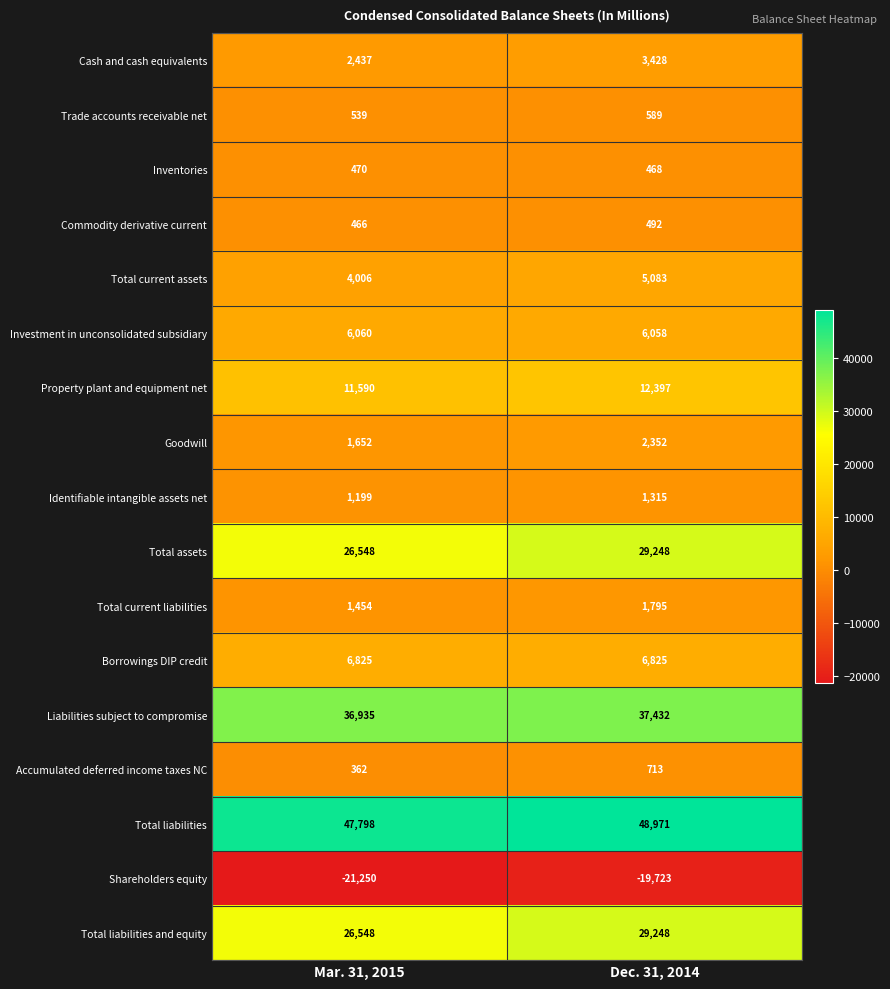

Read the Trade accounts receivable net value at Dec. 31, 2014, to the nearest 5.

590